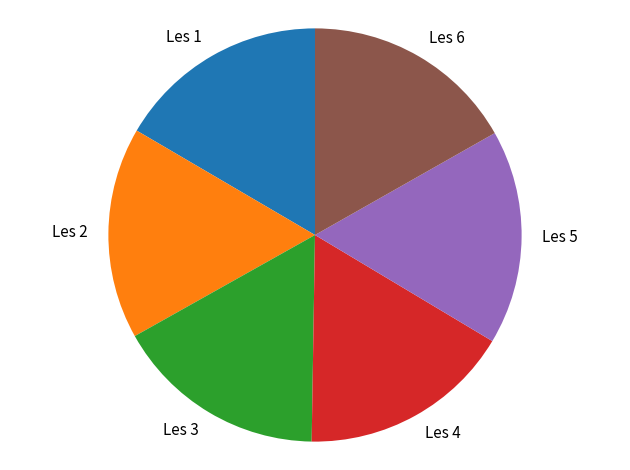

Approximately how many times larger is the value at Les 6 compared to Les 3?

1.0